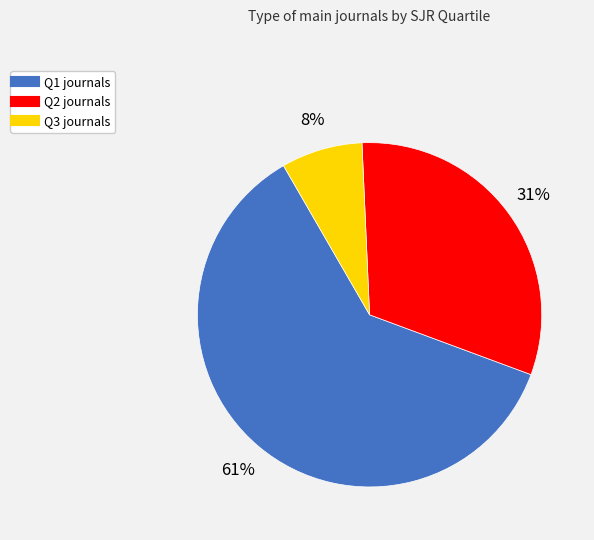

Is the sum of Q2 and Q3 greater than half?

No